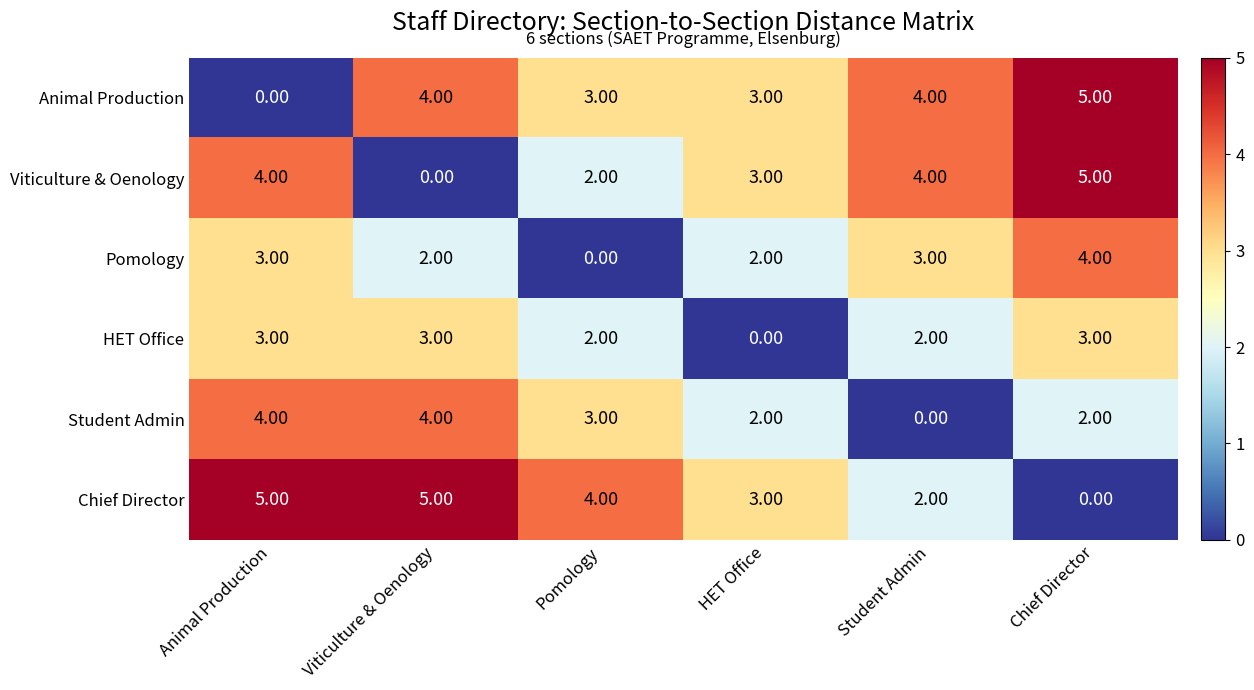

What is the spread (max minus min) of values at Pomology?

4